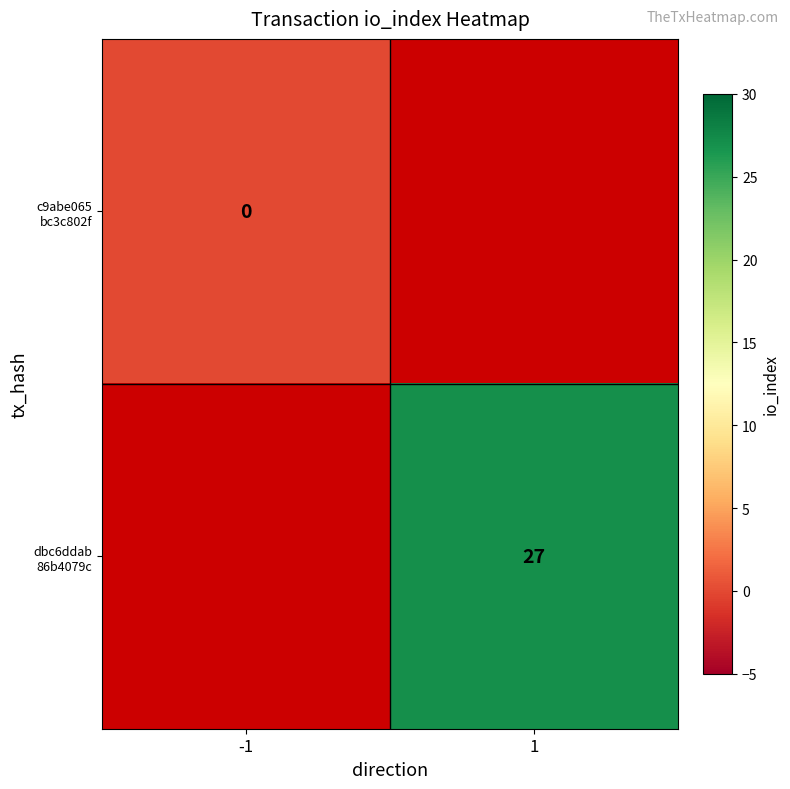

The c9abe065 bc3c802f series shows 0.0 at -1. True or false?

True